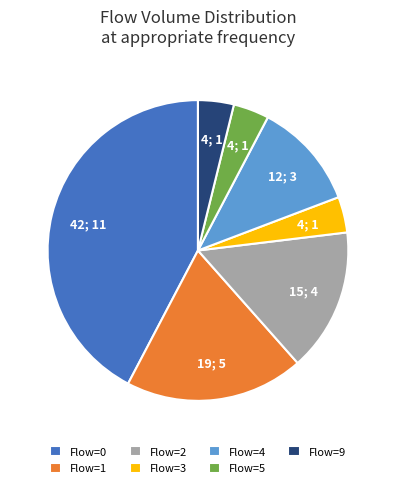

Does any single category account for the majority?

No